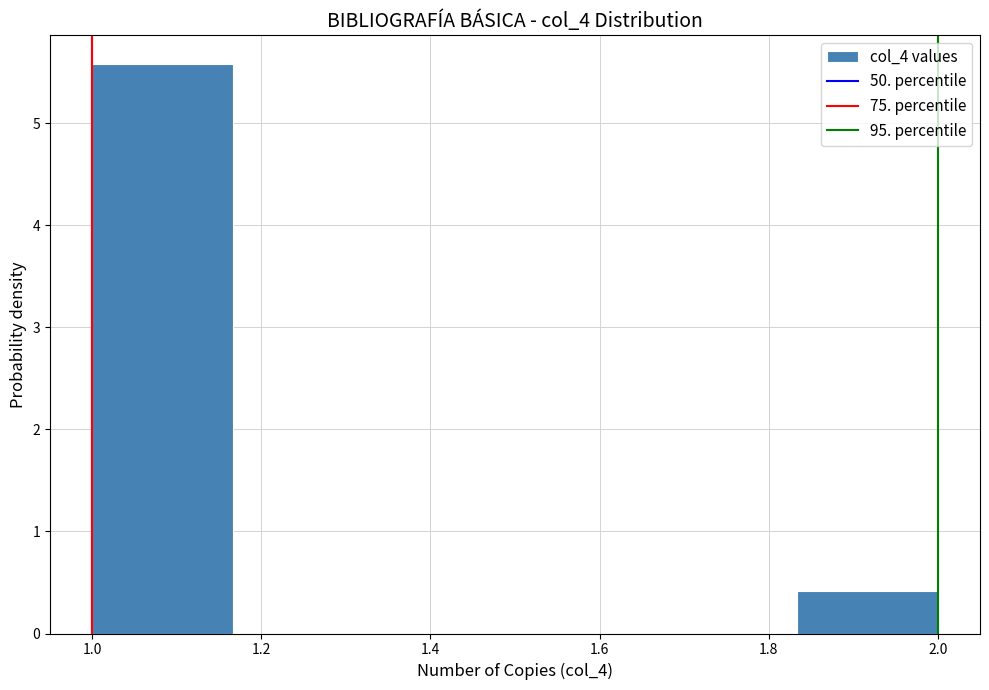

How tall is the bar that spans 1.00 to 1.16 on the x-axis? Neither the bar edges nor the heights are printed on the chart, so give them approximately, as read against the axes.

5.6